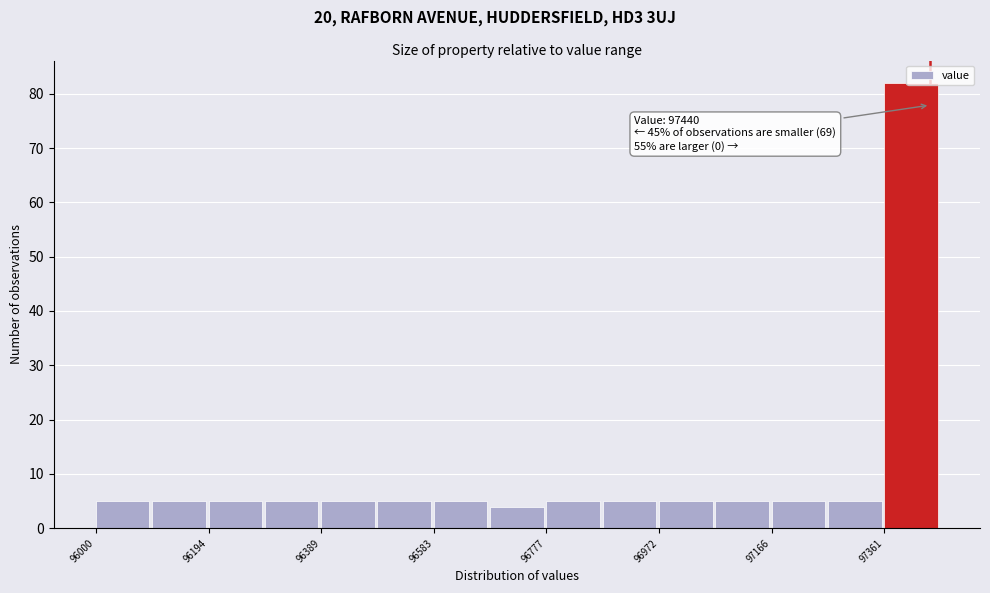

Which range on the x-axis has the tallest bar?

97360 to 97460